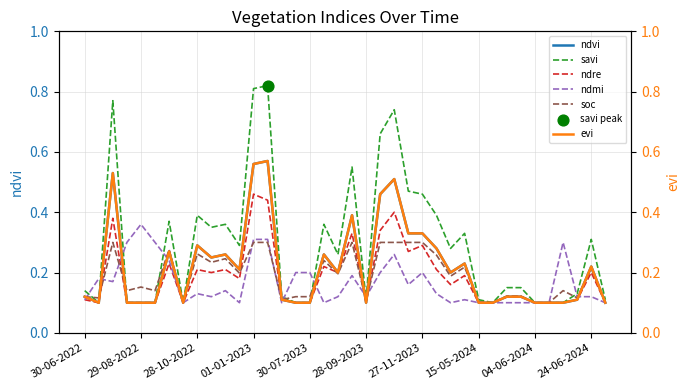

Which series has the largest Y range (max minus min)?

savi